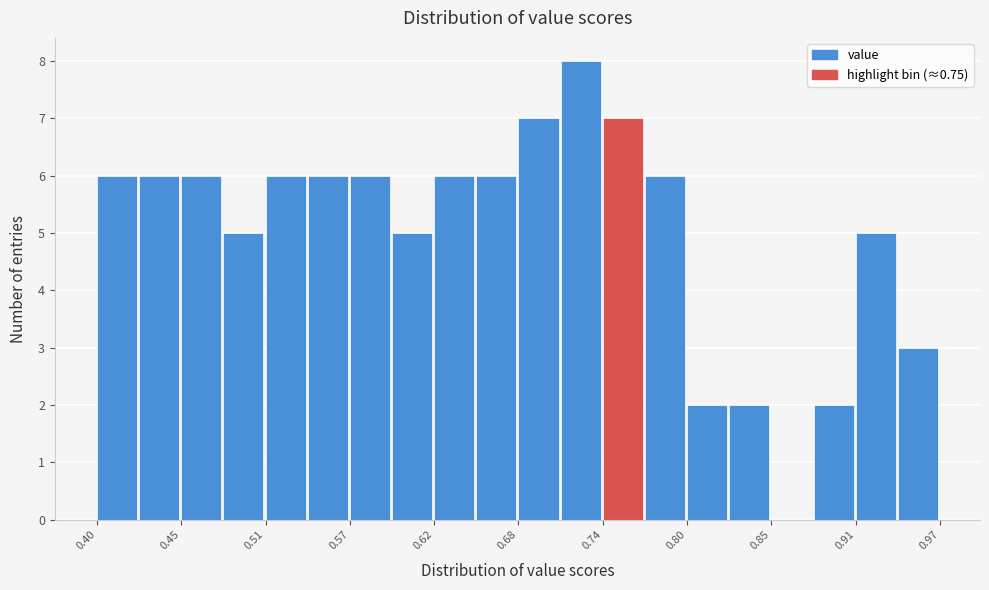

Around what value on the x-axis is the tallest bar? Give the approximate position of its centre, as read against the axis.

0.72